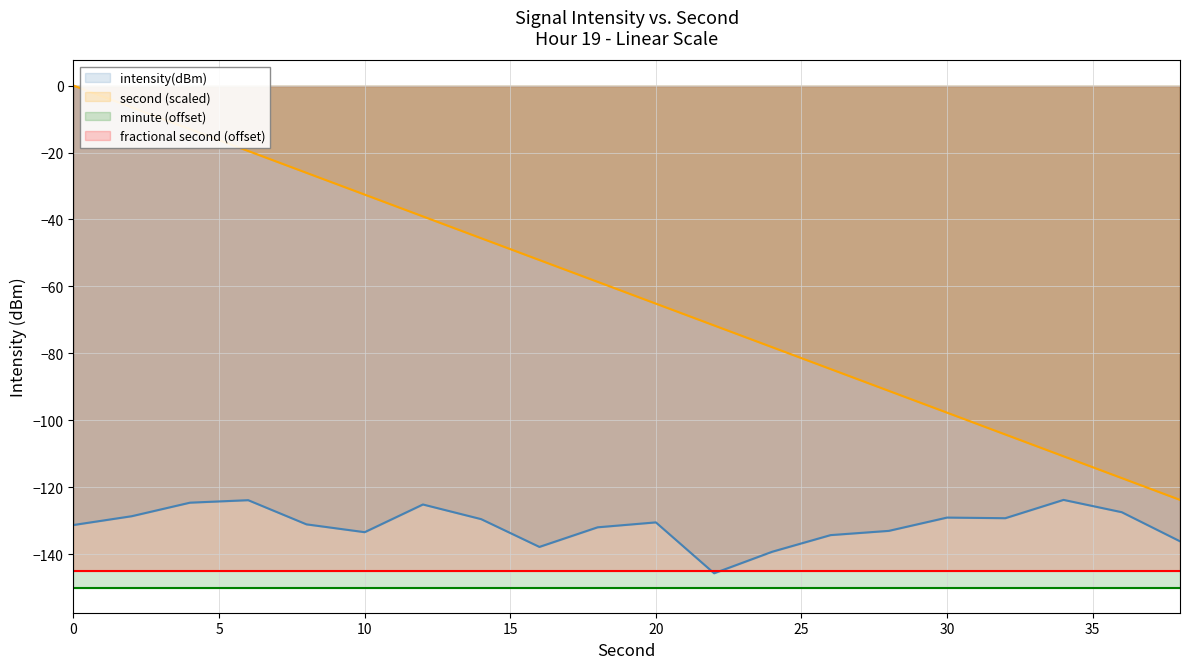

Which series has the largest total across all categories?

second